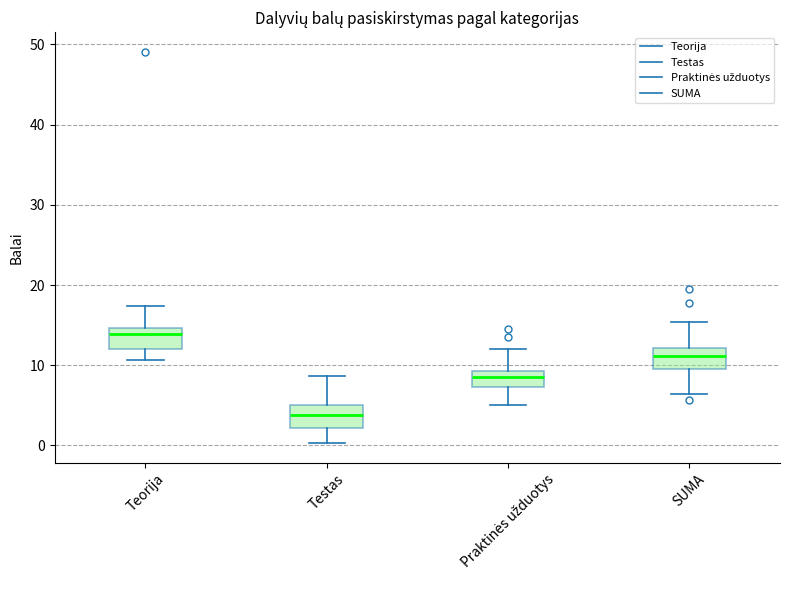

Which box's median line is the highest?

Teorija